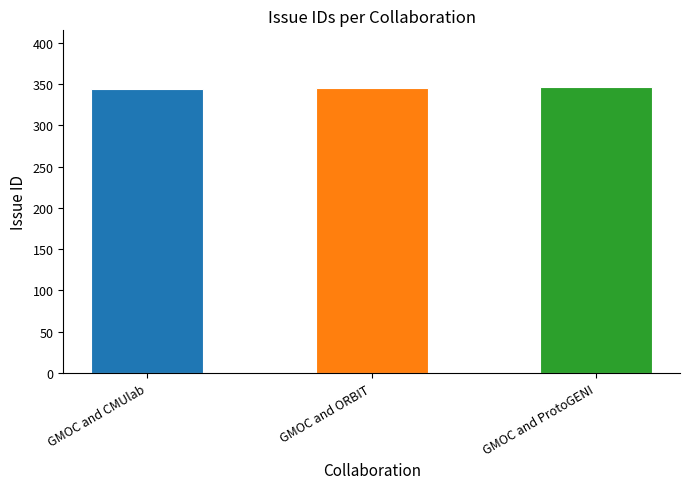

Approximately how many times larger is the value at GMOC and ProtoGENI compared to GMOC and ORBIT?

1.0